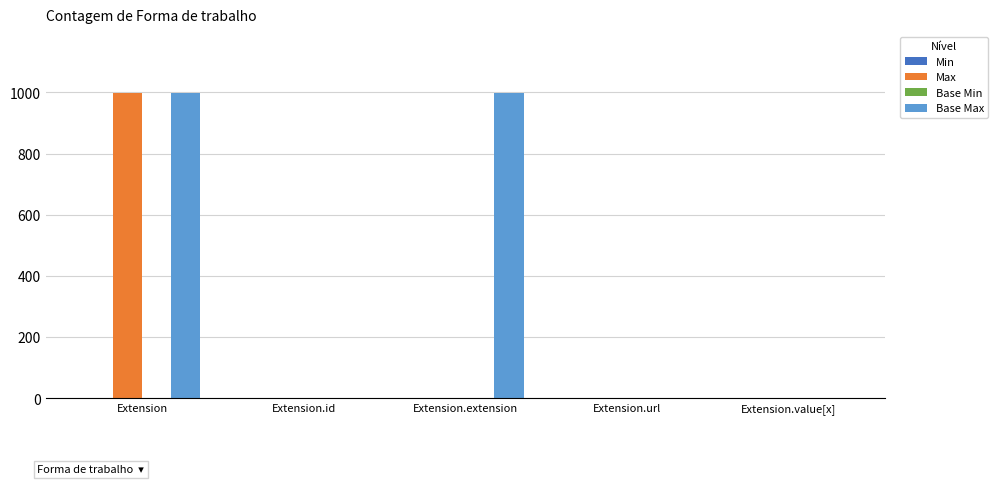

What is the average value of the Base Max series?

400